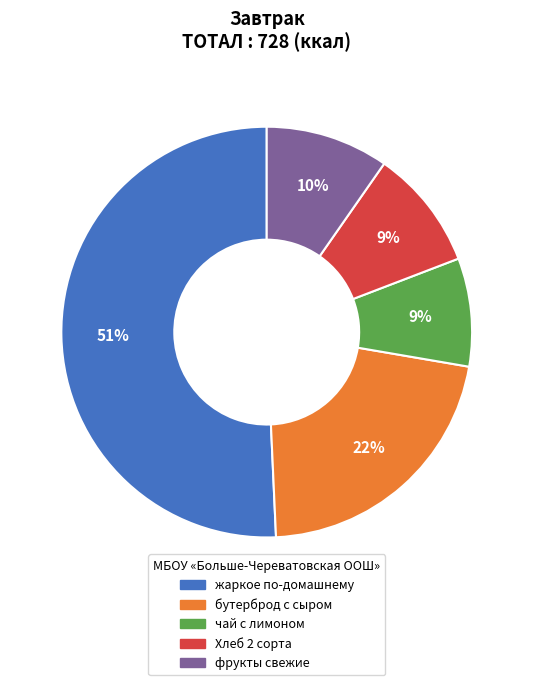

Which has a higher value, Хлеб 2 сорта or жаркое по-домашнему?

жаркое по-домашнему